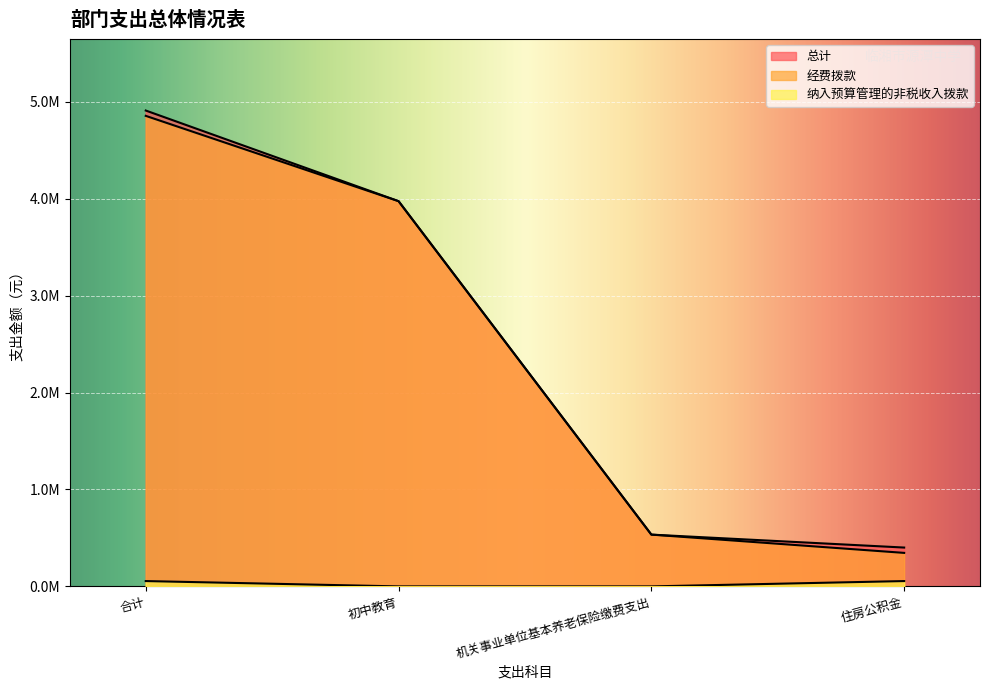

At which category is the sum across all series the highest?

合计